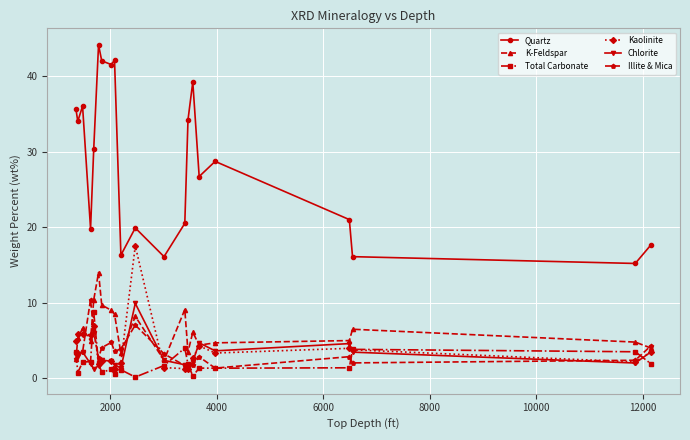

Which series has the largest total across all categories?

Quartz